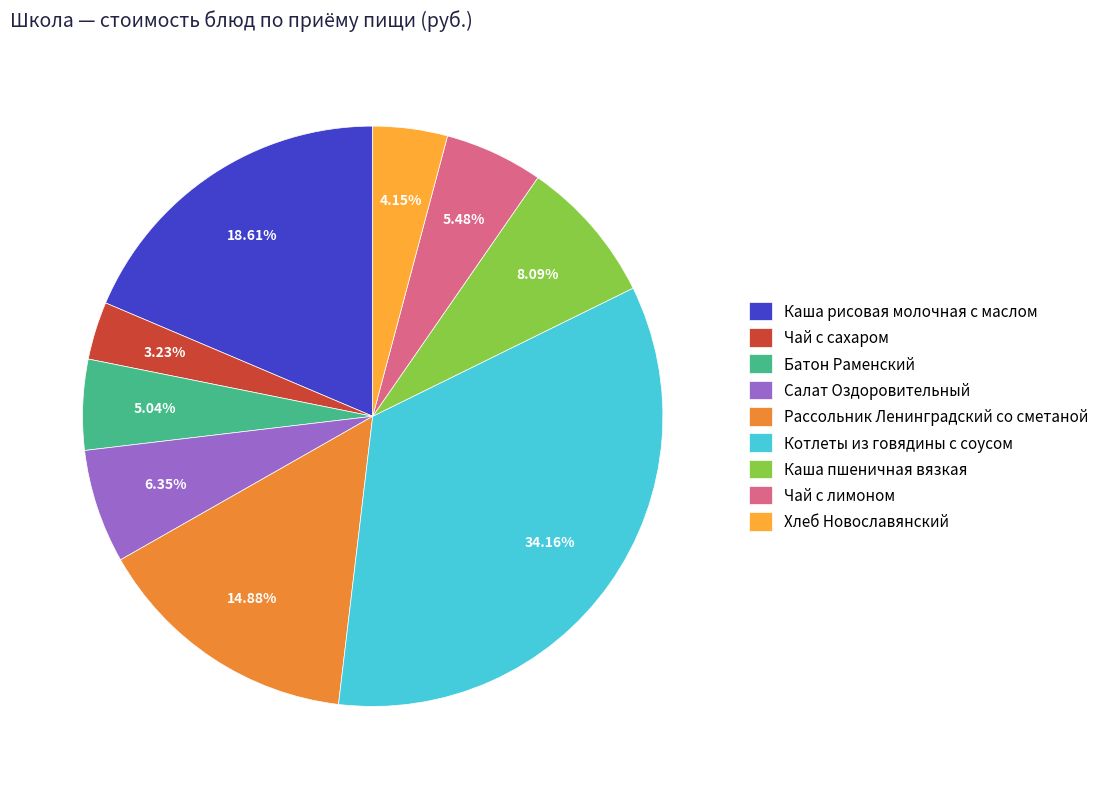

Between Чай с лимоном and Салат Оздоровительный, which is larger?

Салат Оздоровительный